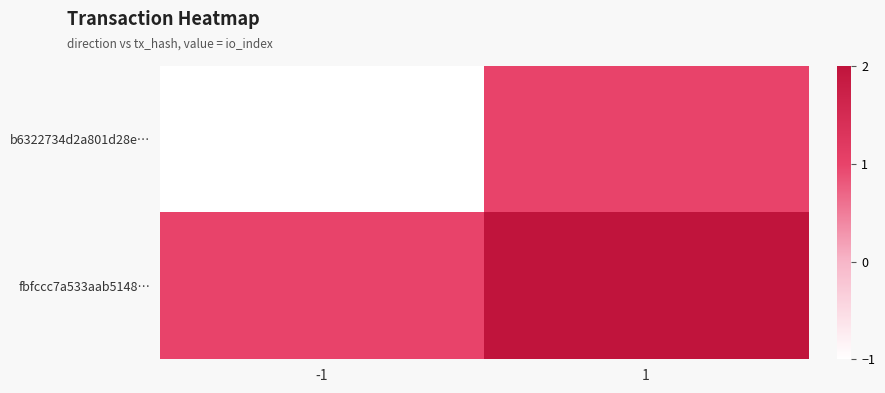

Reading left to right, what are all the values shown in this chart?

b6322734d2a801d28e…: -1=-1	1=1
fbfccc7a533aab5148…: -1=1	1=2